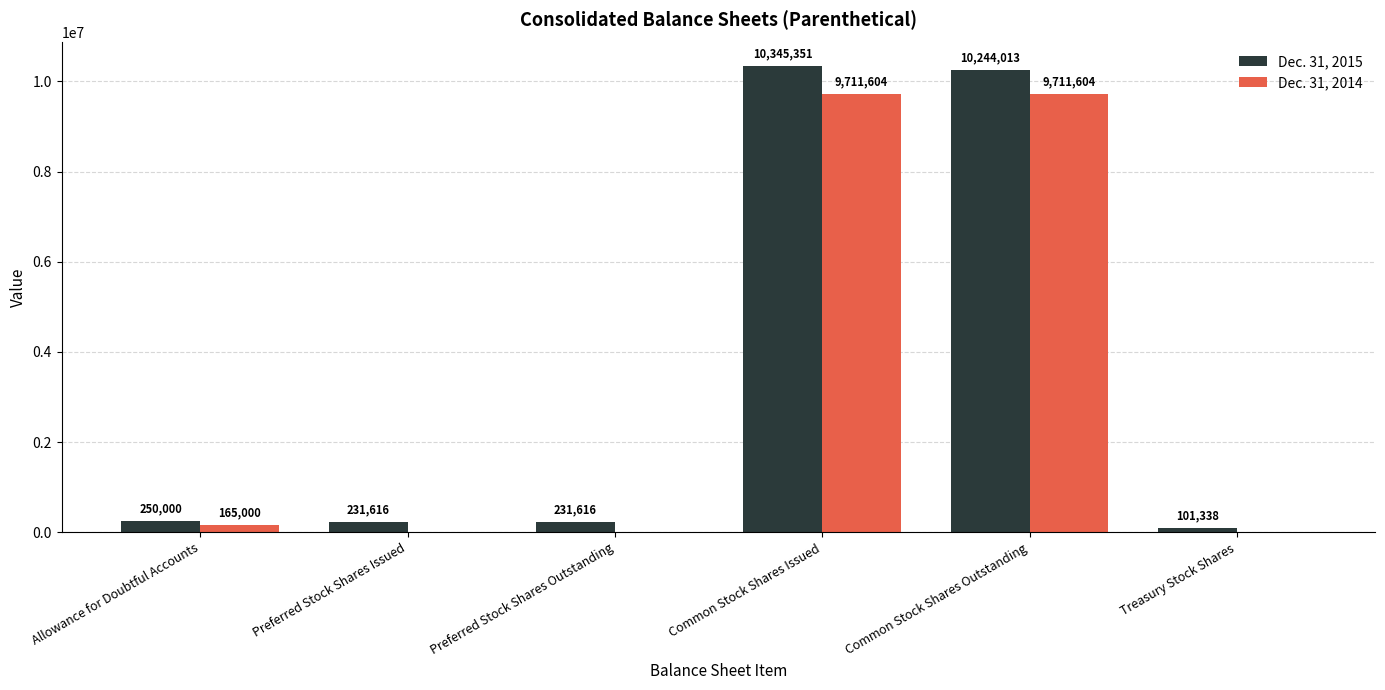

What is the sum of all Dec. 31, 2015 values?

21403934